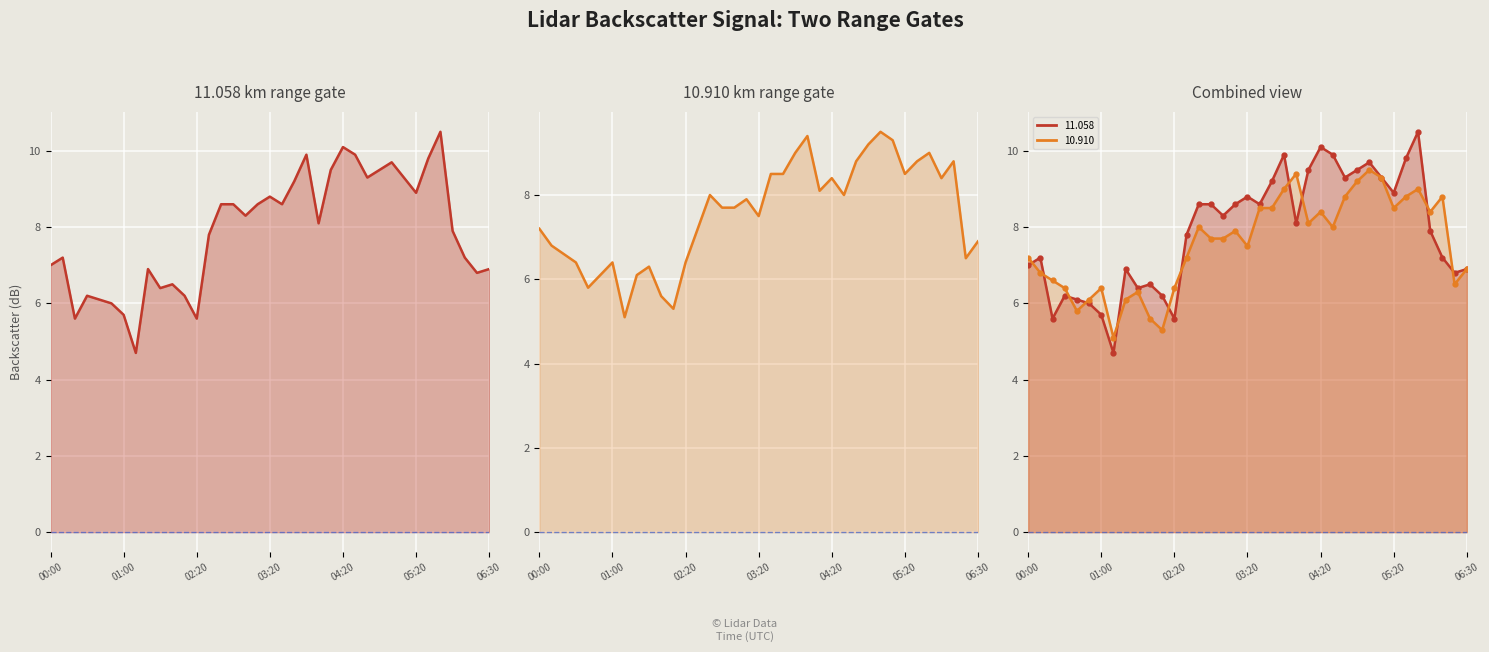

The value of 10.910 line at 34 is 8.8. True or false?

True